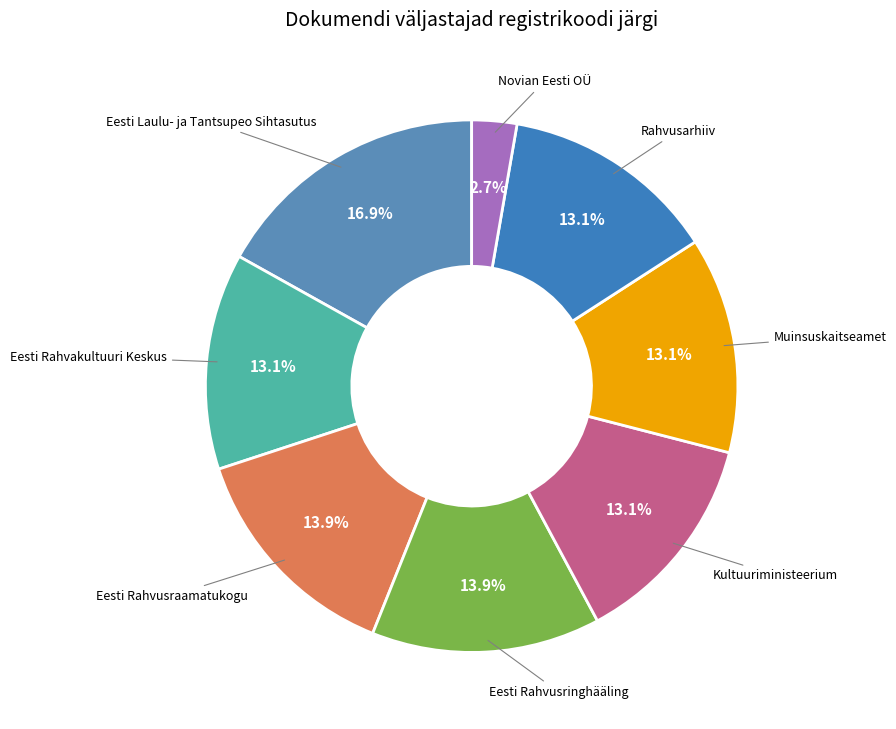

Approximately how many times larger is the value at Eesti Rahvusringhääling compared to Eesti Rahvusraamatukogu?

1.0